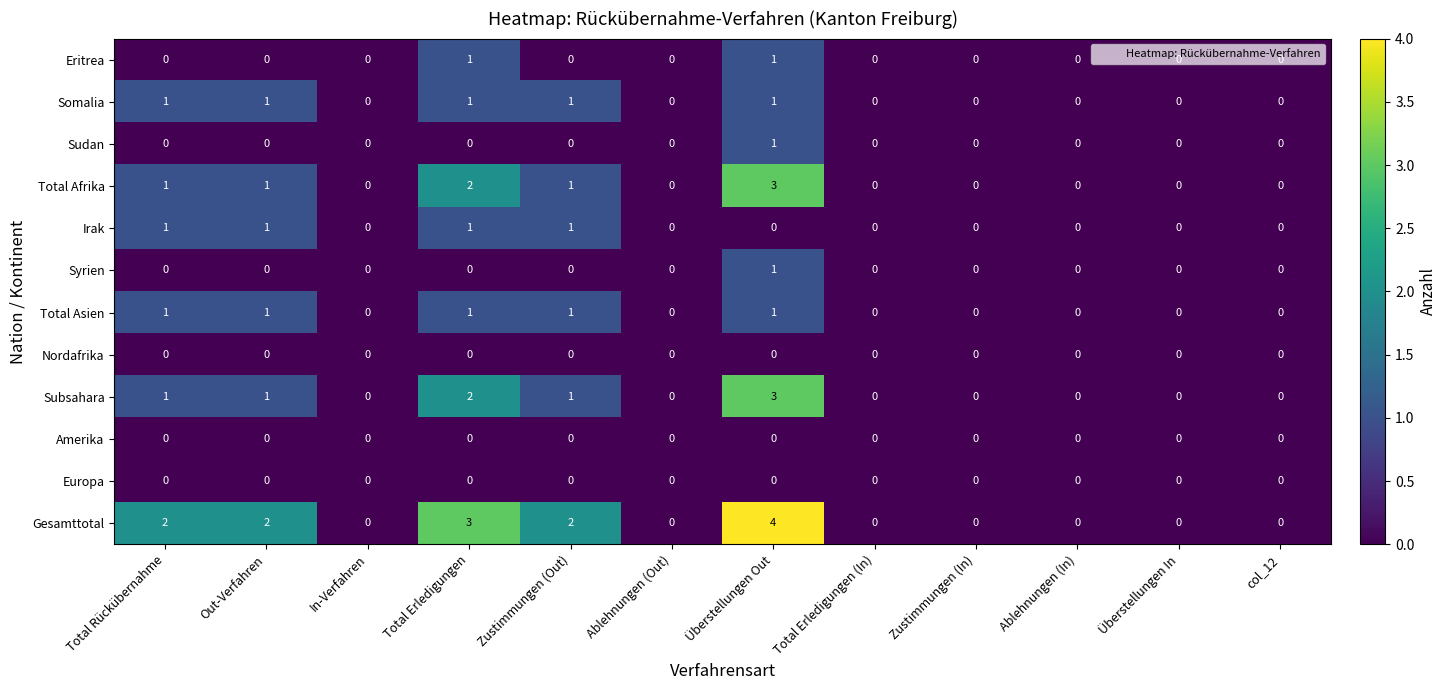

What is the total value across all series at Total Erledigungen?

11